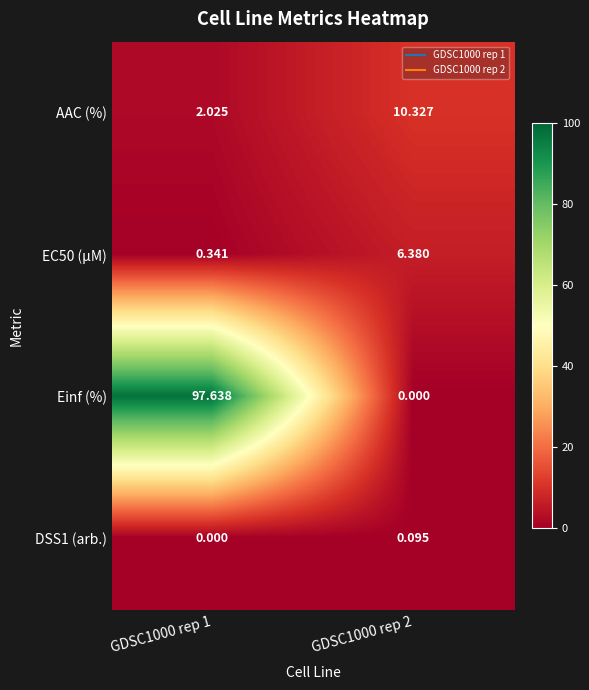

Which series has the largest total across all categories?

Einf (%)